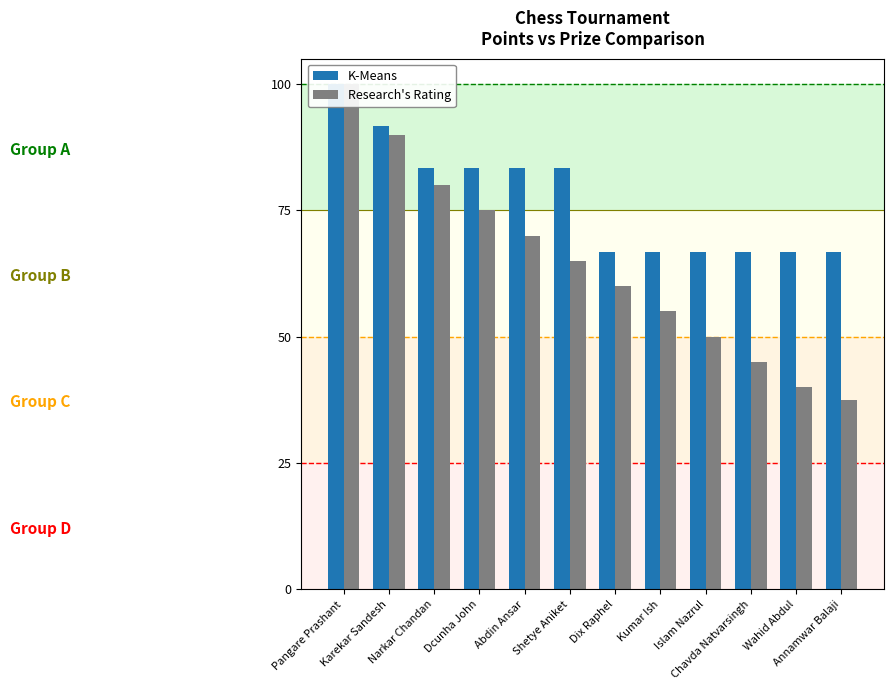

How many bars are there in each group?

2